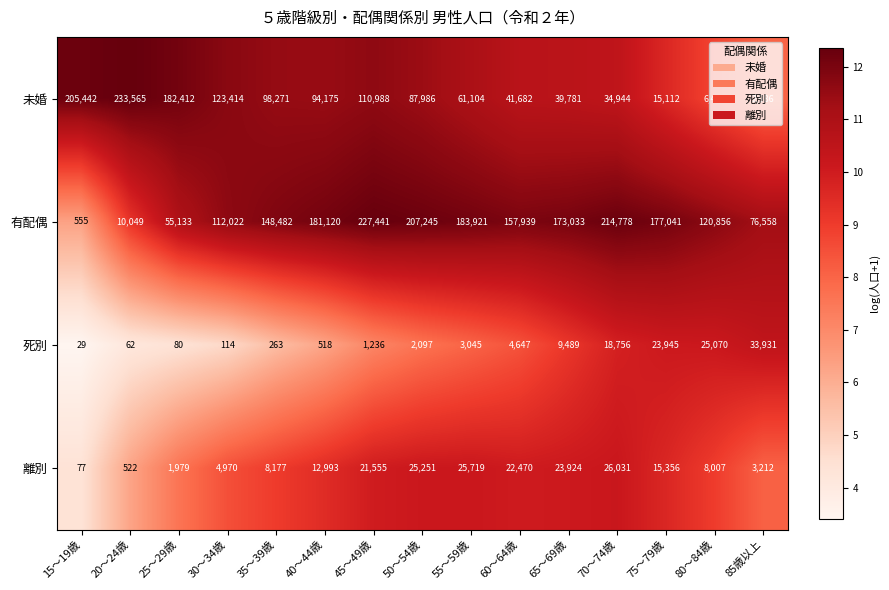

Where does the 未婚 series first go above 87986?

15～19歳